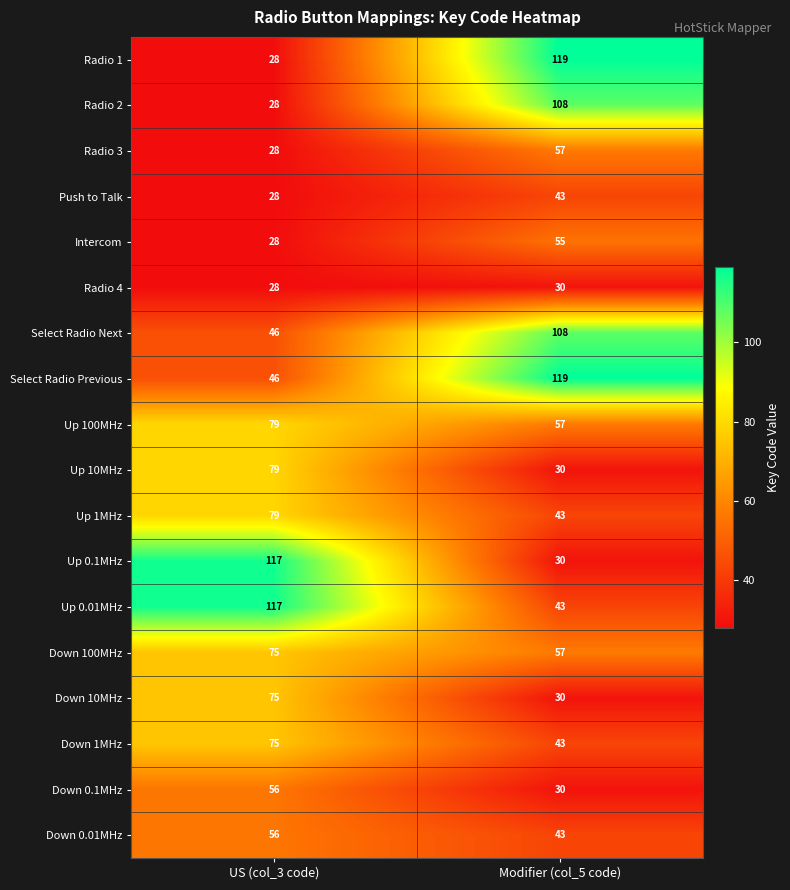

At which category is the sum across all series the highest?

US (col_3 code)